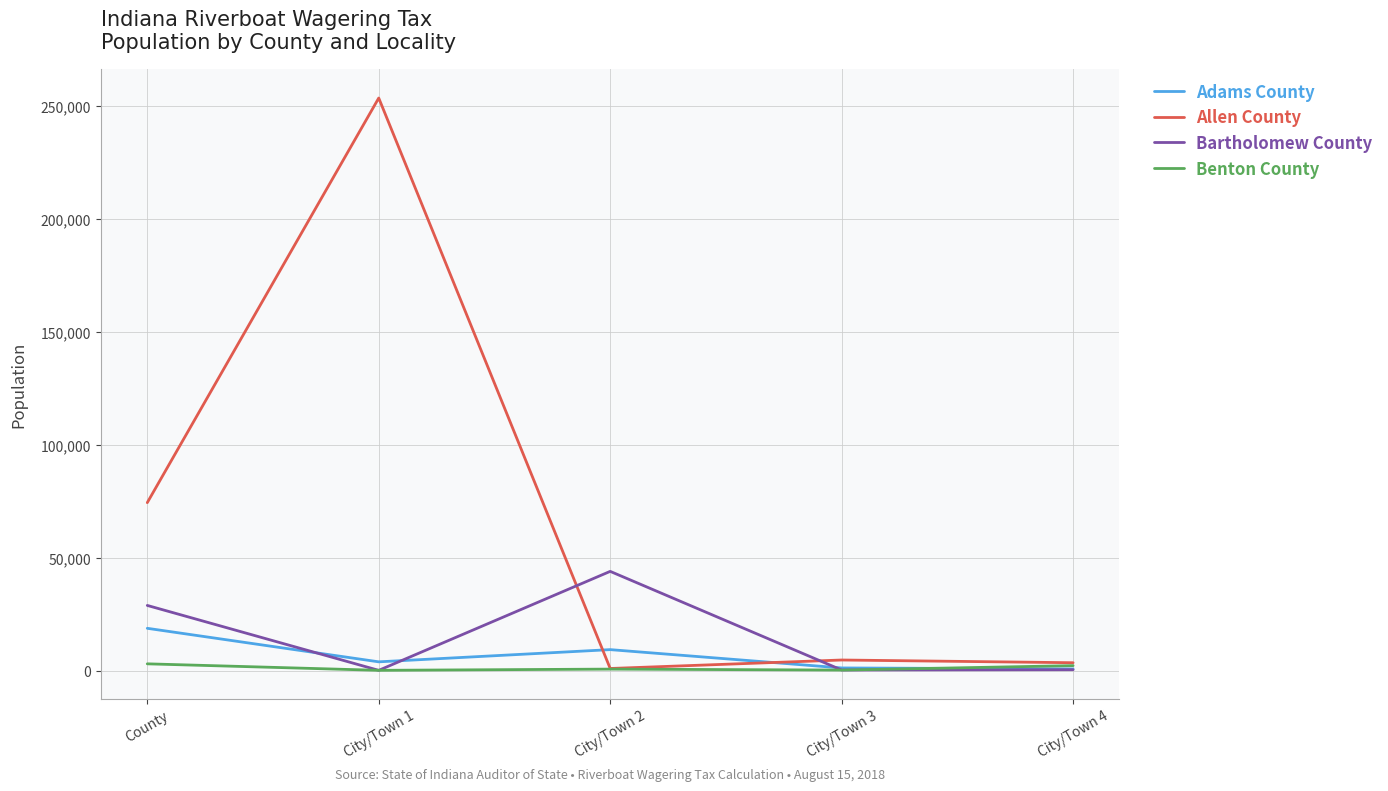

How many lines are shown in the chart?

4